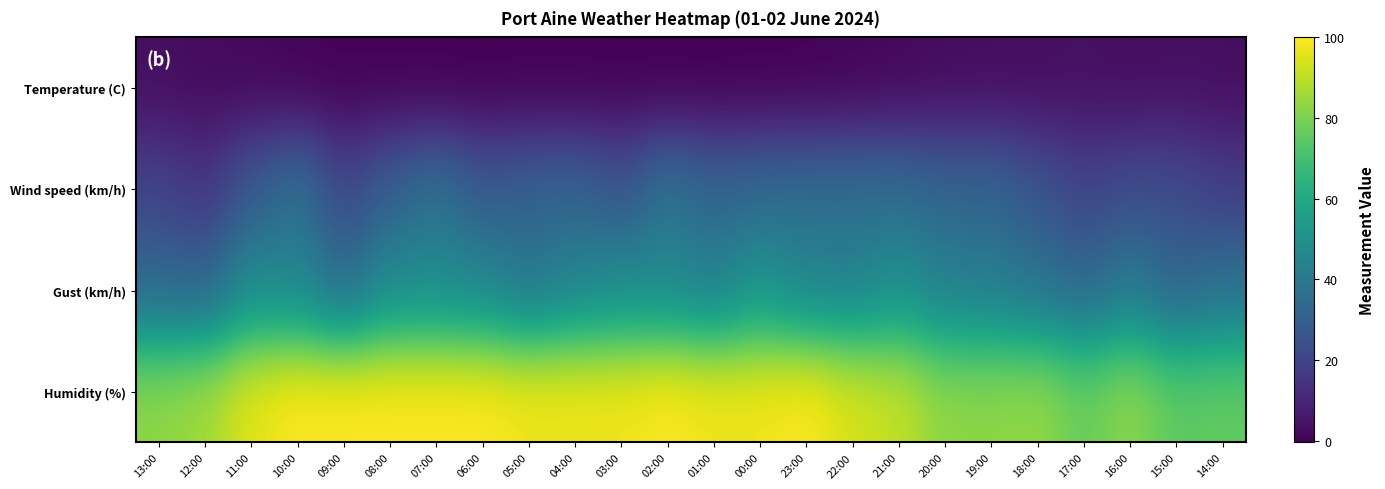

What is the total value across all series at 09:00?

156.1